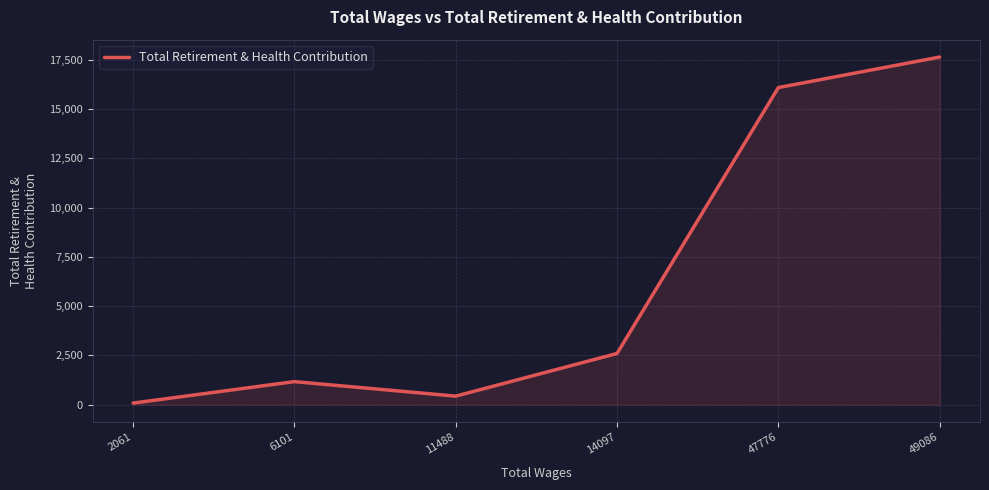

At which category does the data reach its first local valley?

11488